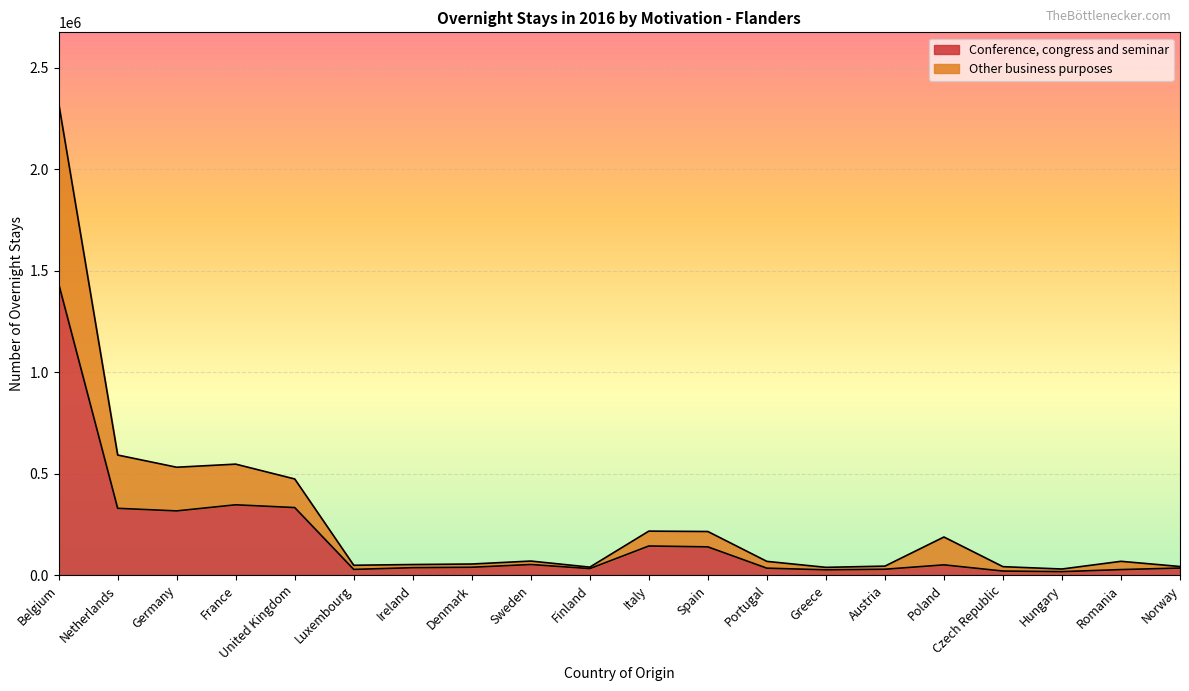

Is it true that Other business purposes equals 29035 at Austria?

False